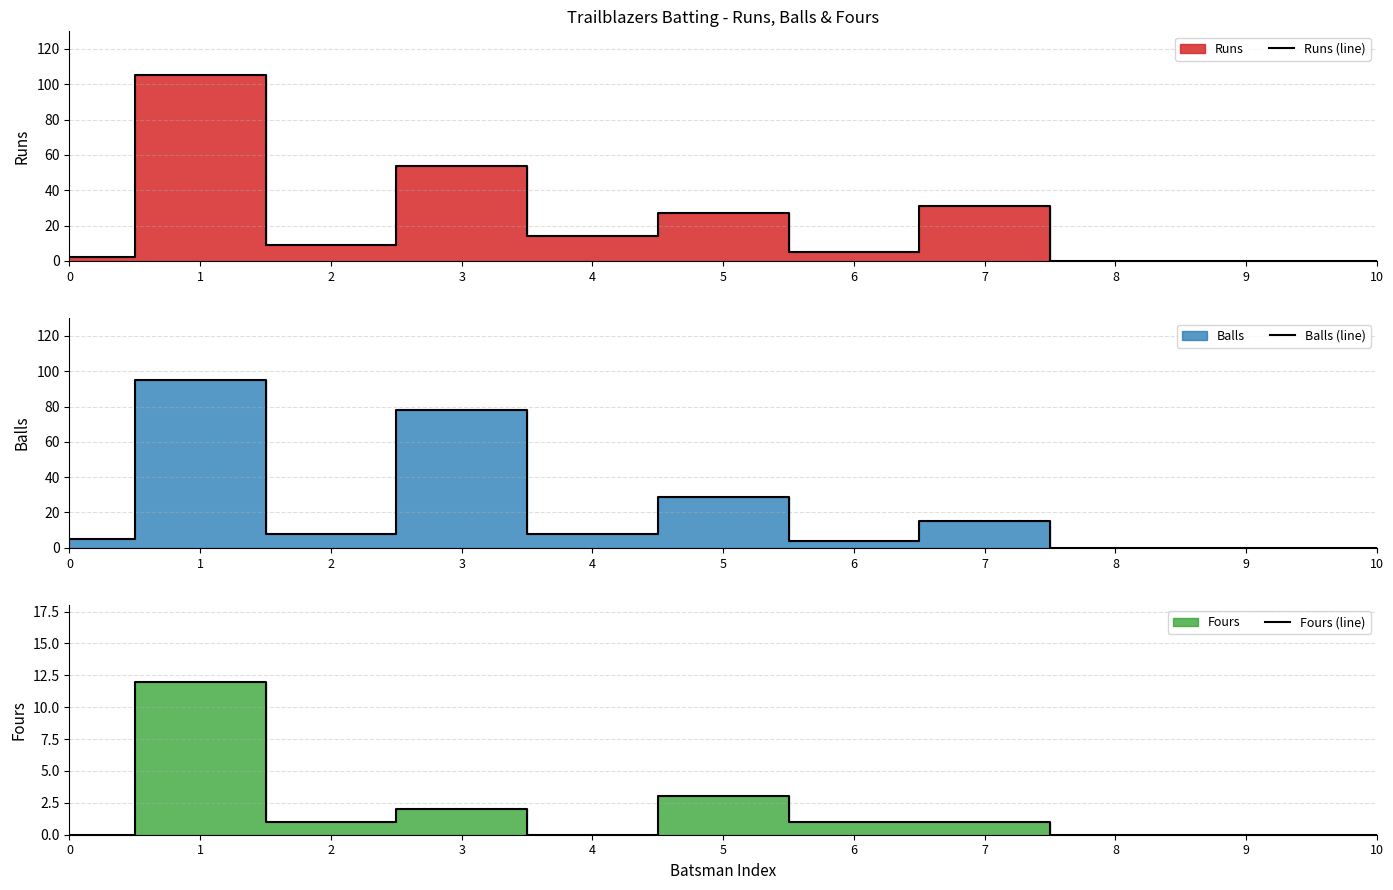

What is the sum of the Fours (line) values at 2 and 9?

1